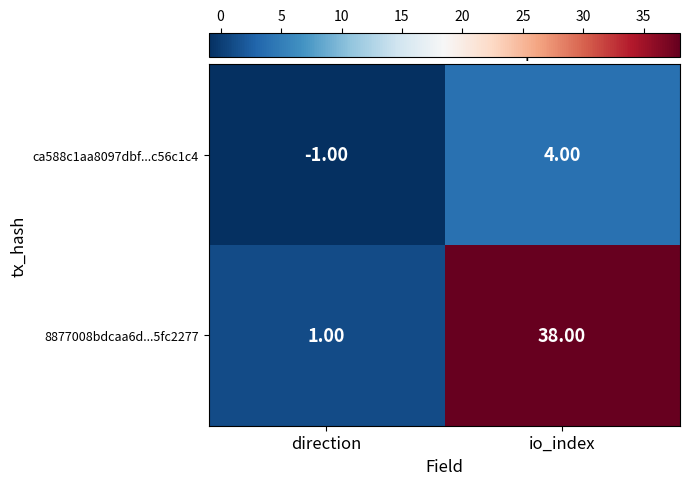

Which category has the highest value across all series?

io_index